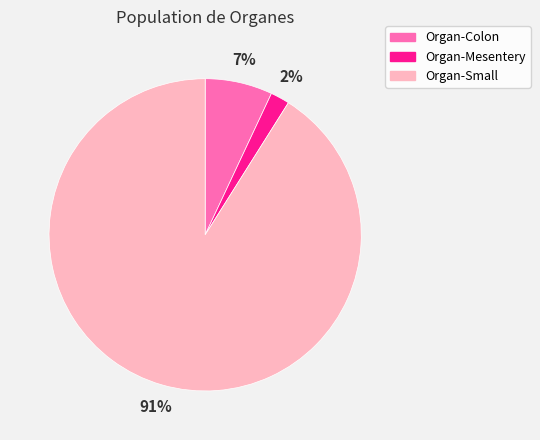

To the nearest percent, what is the average slice percentage?

33%